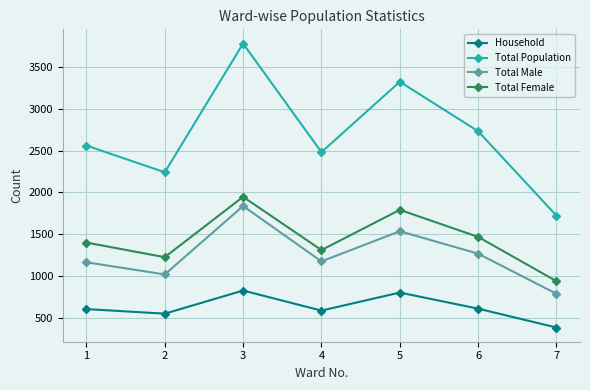

What value does the Total Female series have at 7, to the nearest 10?

940